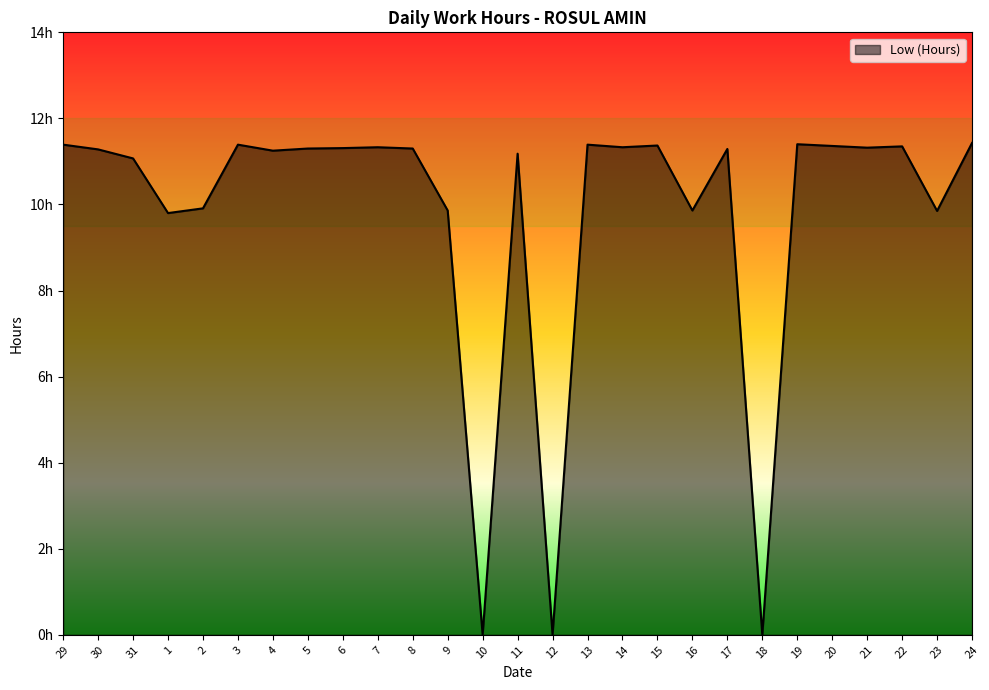

What position from the left is 29?

1